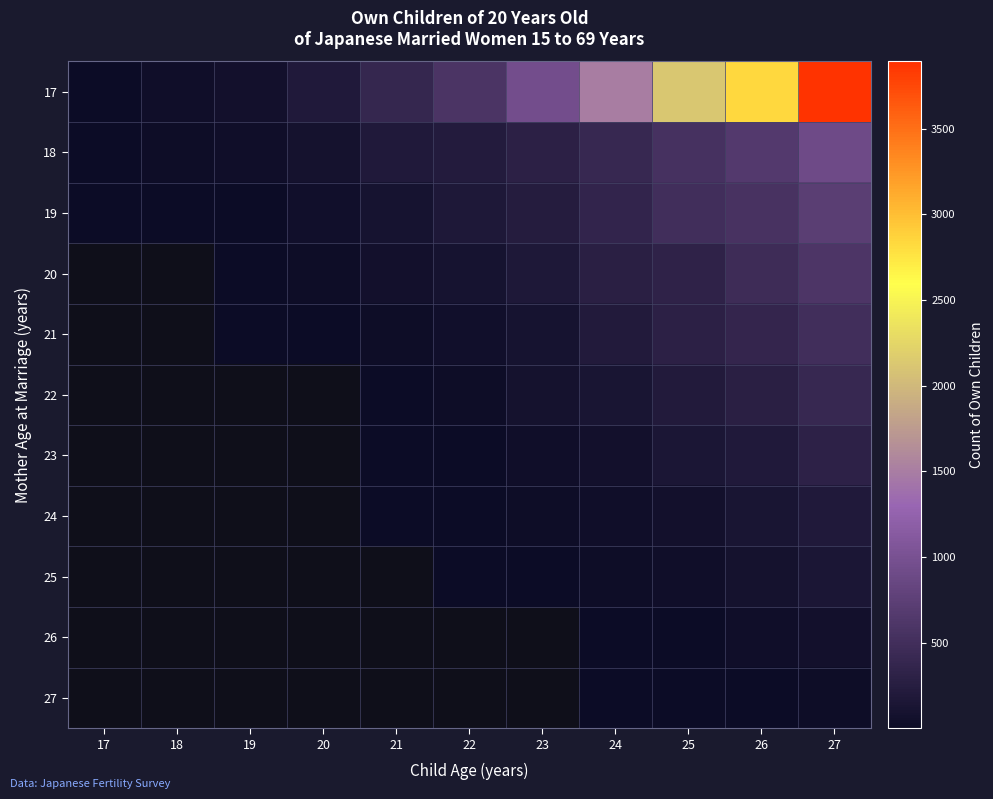

Which series changed the most between 17 and 21?

17